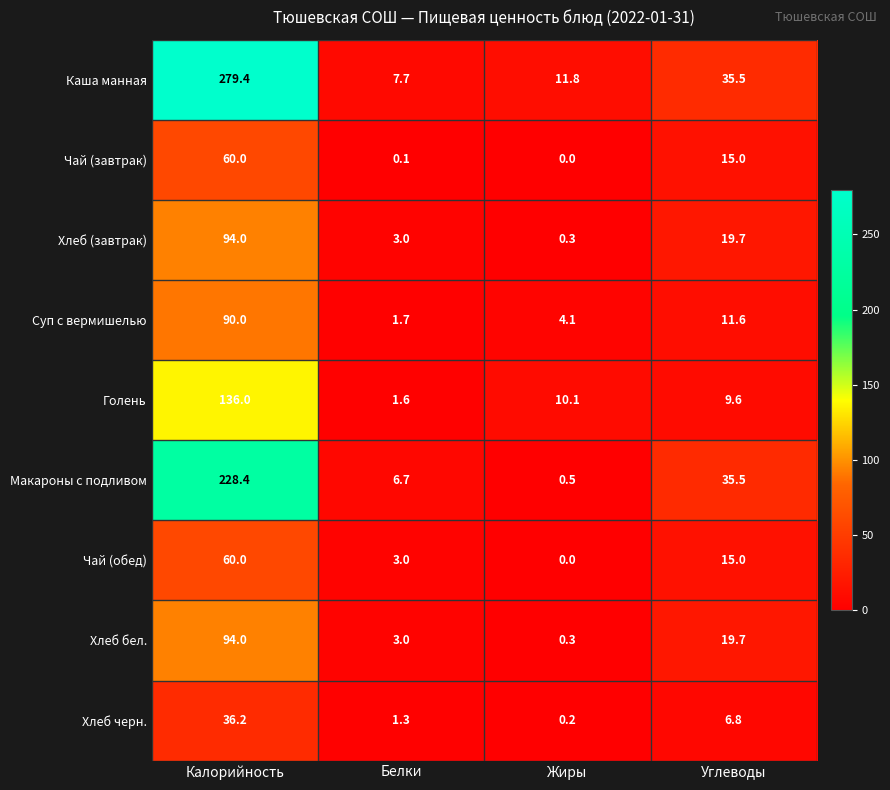

Which series has the largest range (max minus min)?

Каша манная